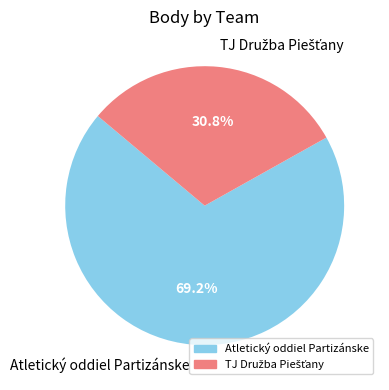

What portion of the pie excludes Atletický oddiel Partizánske?

30.8%